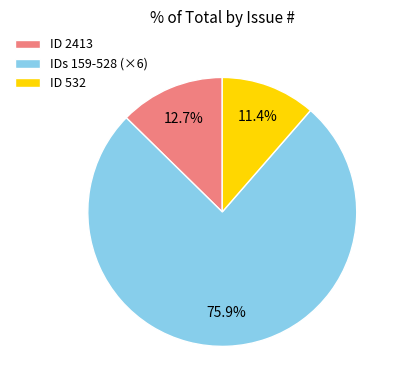

Is IDs 159-528 (×6) the majority of the pie?

Yes